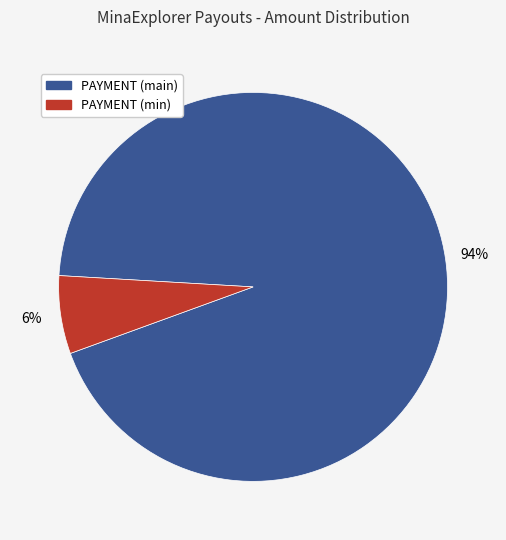

Is there any slice that represents more than half of the pie?

Yes